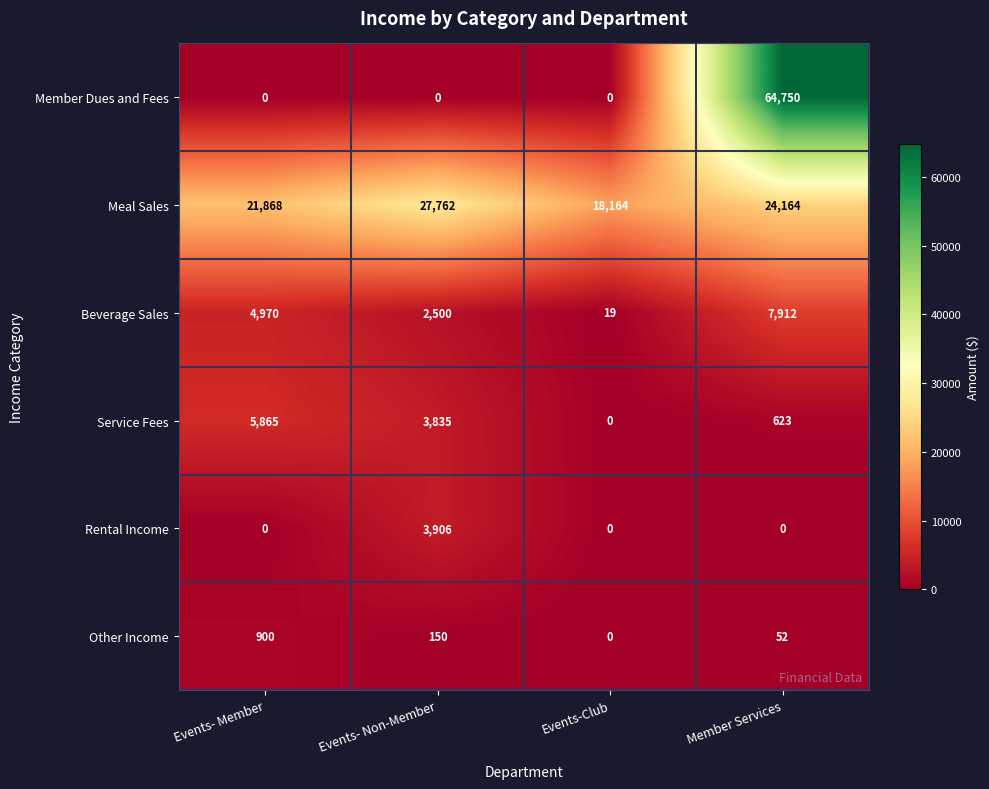

At Events- Non-Member, list the series in order from largest to smallest.

Meal Sales, Rental Income, Service Fees, Beverage Sales, Other Income, Member Dues and Fees